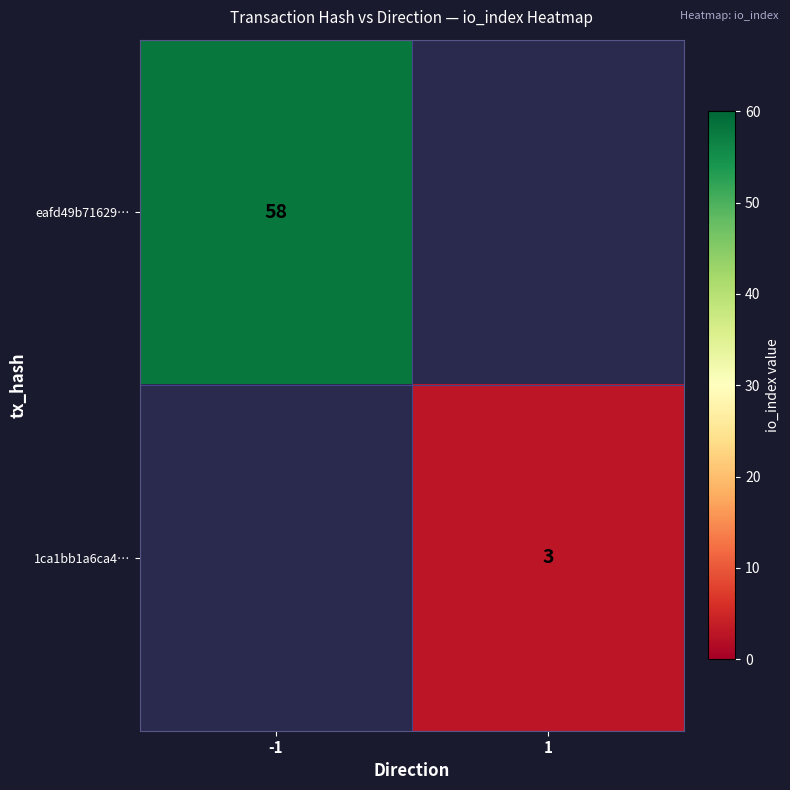

Is the value of eafd49b71629… at -1 greater than the value of 1ca1bb1a6ca4… at 1?

Yes